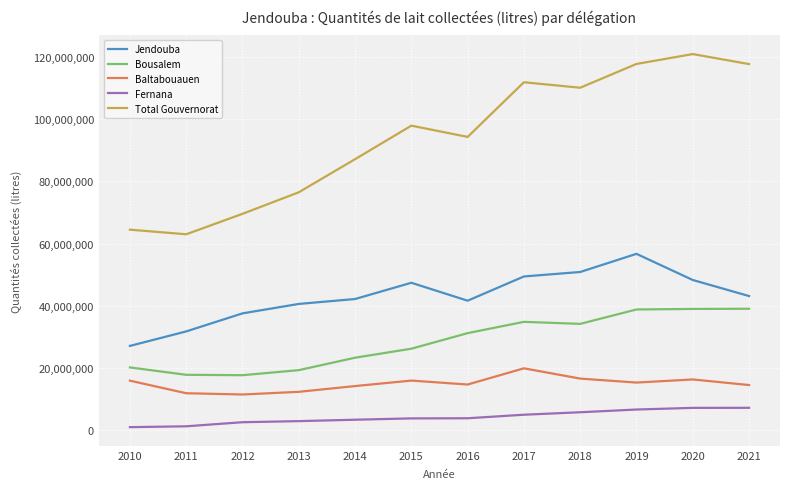

At how many categories does at least one series exceed 117007978?

3